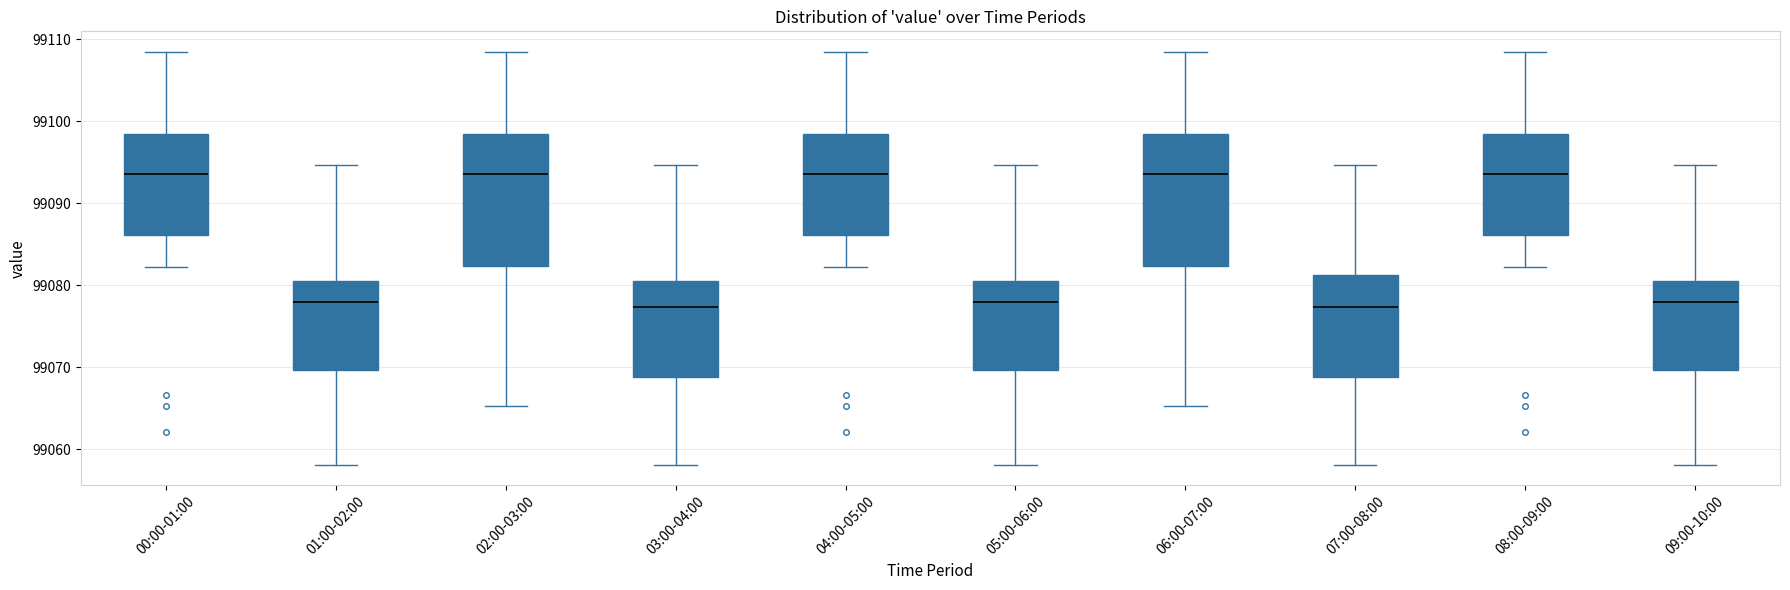

Reading left to right, read every box against the y-axis: the position of its median line, the range the box covers, and the ends of its whiskers. The values are not printed on the chart, so give them approximately, as read against the axis.

00:00-01:00: median 99094, box 99086 to 99098, whiskers 99082 to 99108
01:00-02:00: median 99078, box 99070 to 99081, whiskers 99058 to 99095
02:00-03:00: median 99094, box 99082 to 99098, whiskers 99065 to 99108
03:00-04:00: median 99077, box 99069 to 99081, whiskers 99058 to 99095
04:00-05:00: median 99094, box 99086 to 99098, whiskers 99082 to 99108
05:00-06:00: median 99078, box 99070 to 99081, whiskers 99058 to 99095
06:00-07:00: median 99094, box 99082 to 99098, whiskers 99065 to 99108
07:00-08:00: median 99077, box 99069 to 99081, whiskers 99058 to 99095
08:00-09:00: median 99094, box 99086 to 99098, whiskers 99082 to 99108
09:00-10:00: median 99078, box 99070 to 99081, whiskers 99058 to 99095